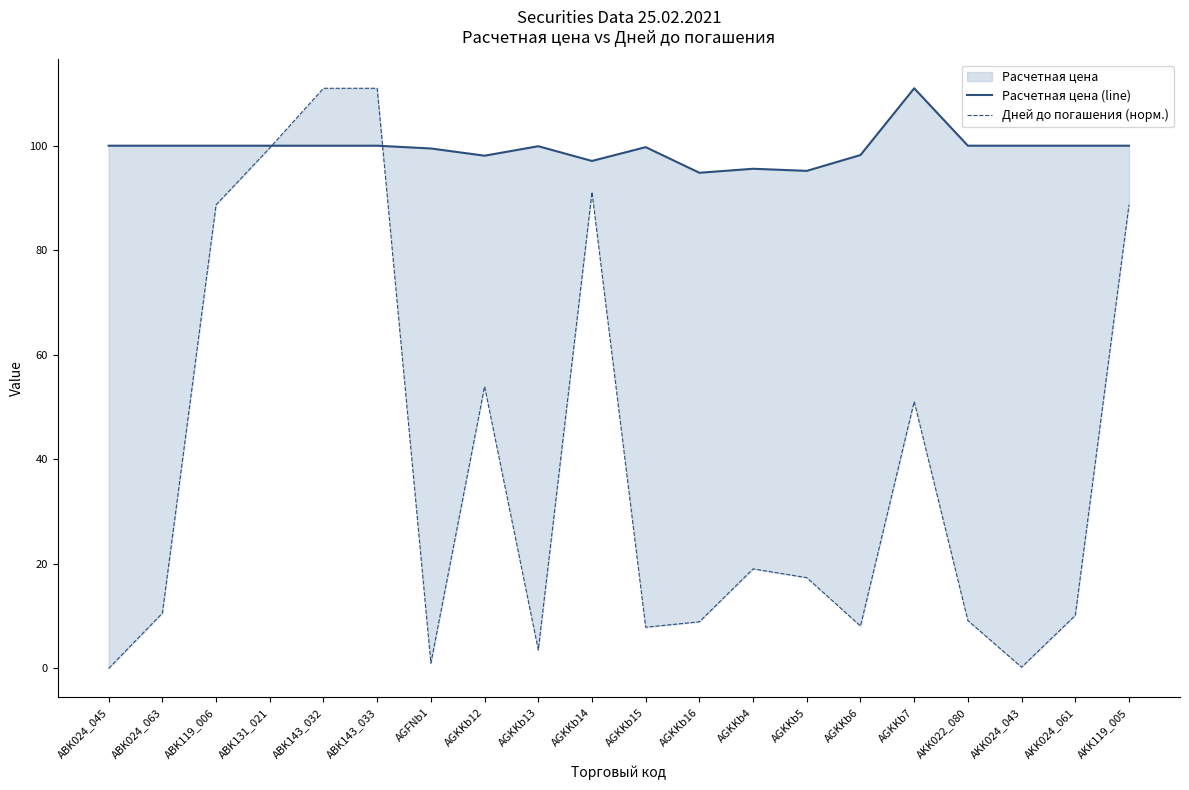

Is it true that Расчетная цена (line) equals 100.0 at AKK119_005?

True